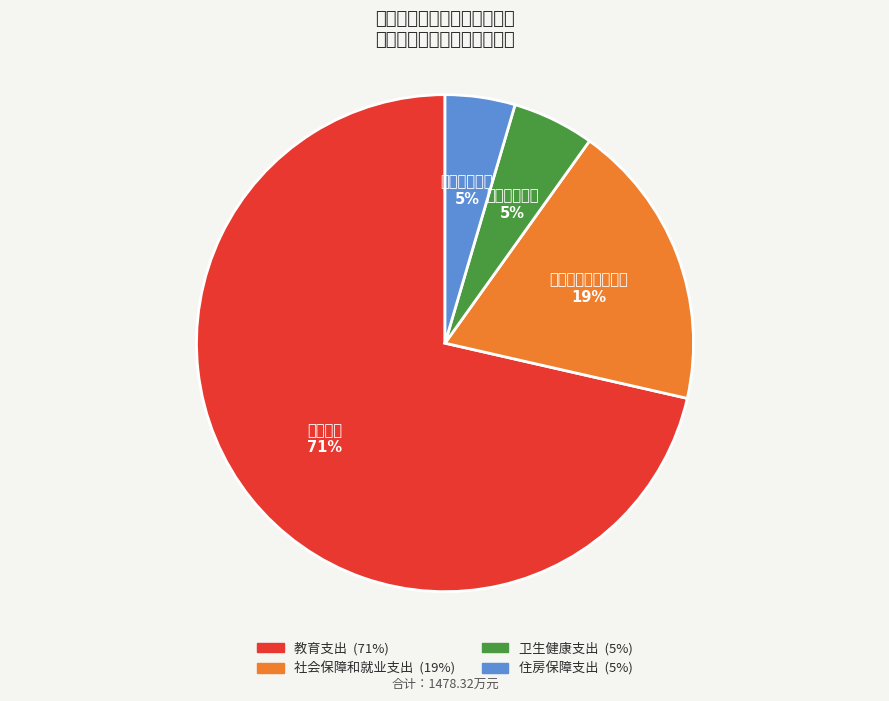

To the nearest percent, what is the average slice percentage?

25%